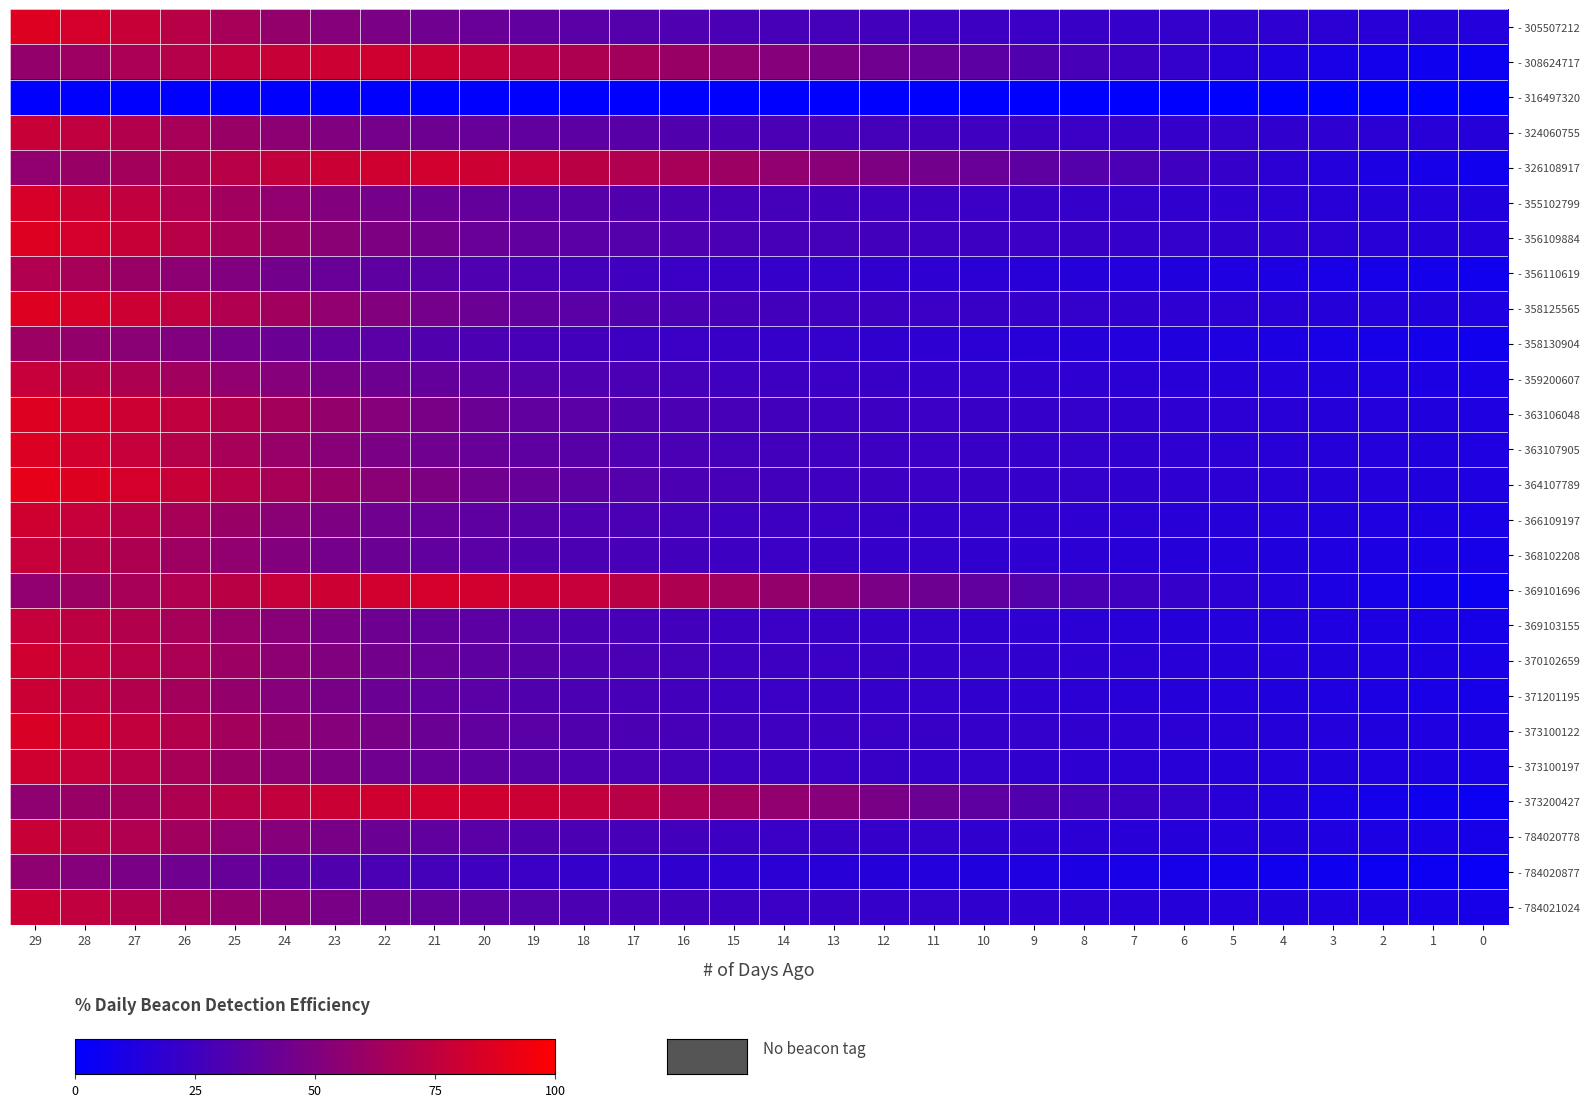

Which series has the largest range (max minus min)?

- 364107789